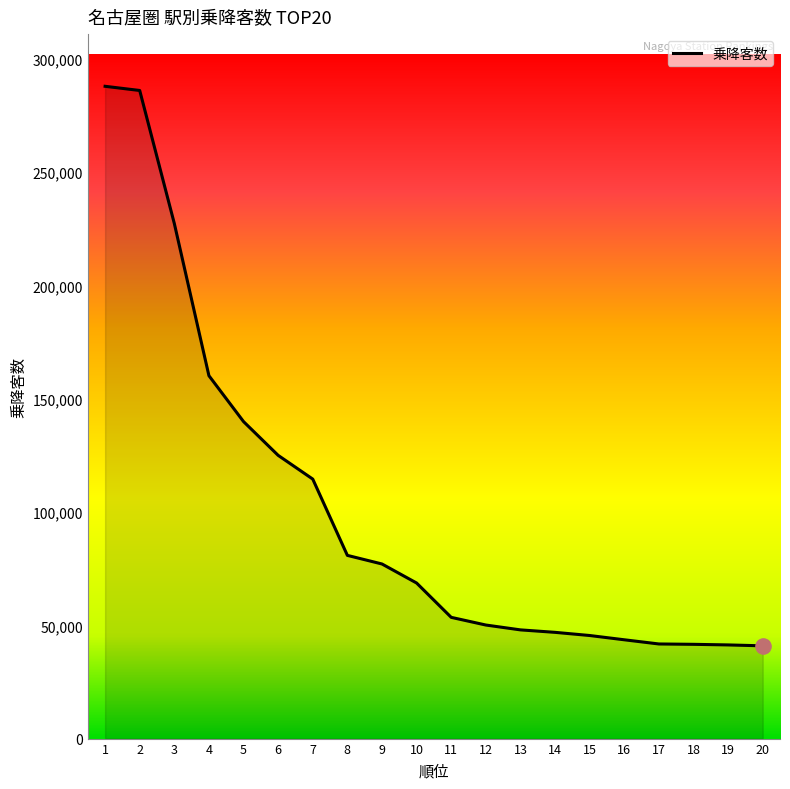

Between 16 and 11, which is larger?

11